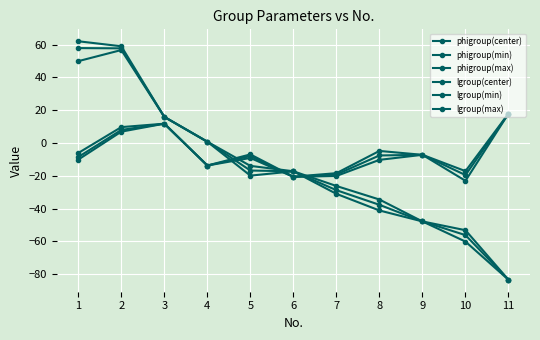

Is it true that phigroup(max) equals -13.7 at 4?

True